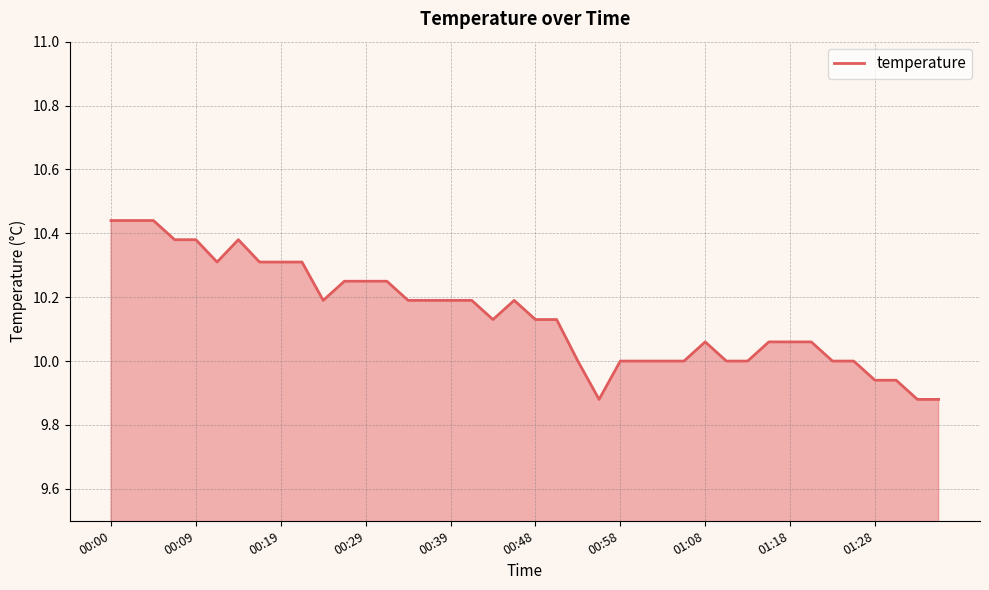

What is the difference between the maximum and minimum values?

0.6